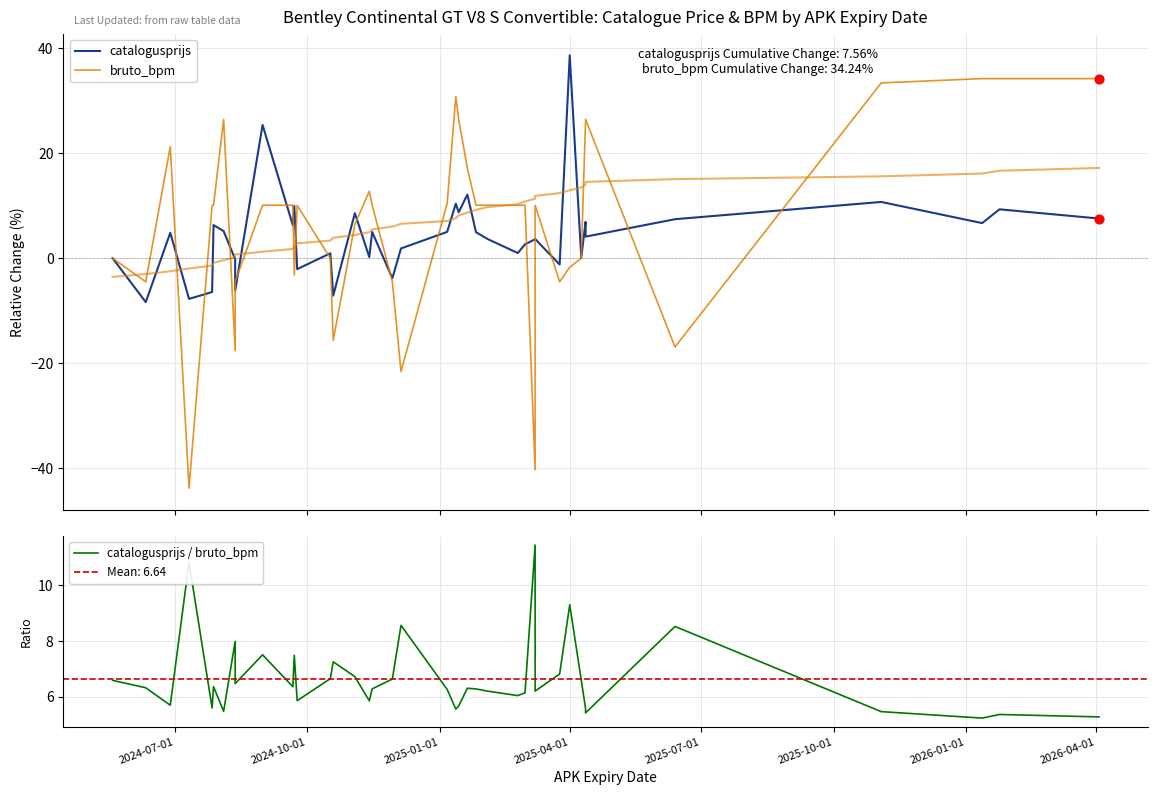

Is the value of bruto_bpm at 38 greater than the value of catalogusprijs at 29?

Yes